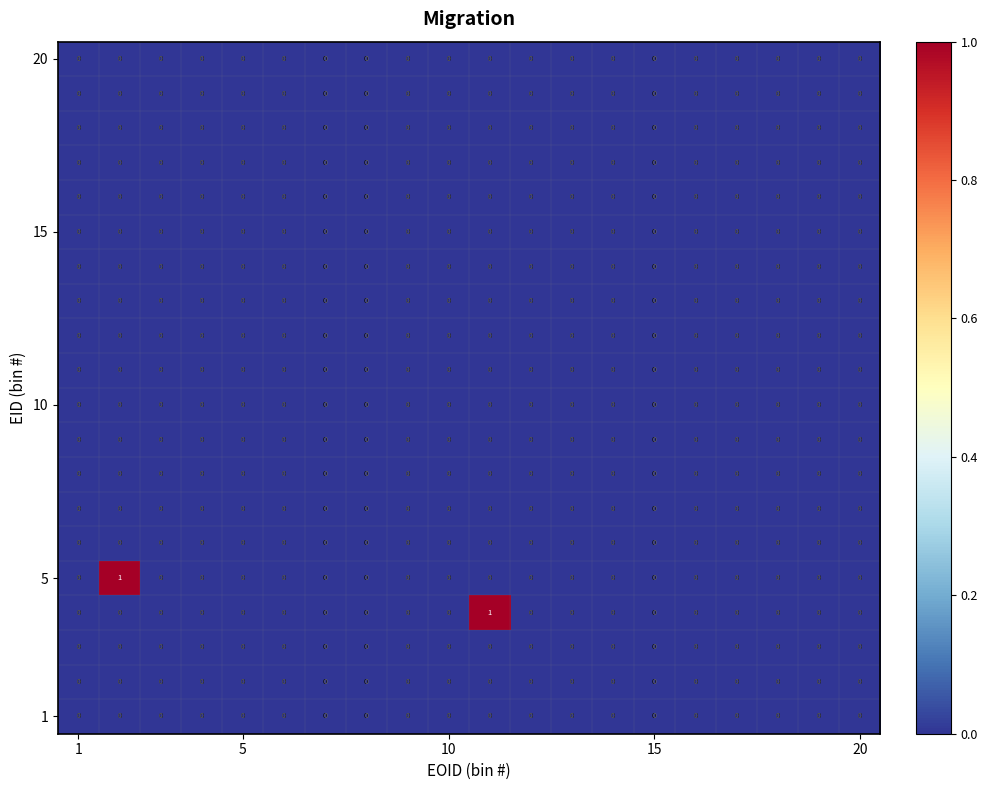

At how many categories does at least one series exceed 0?

2